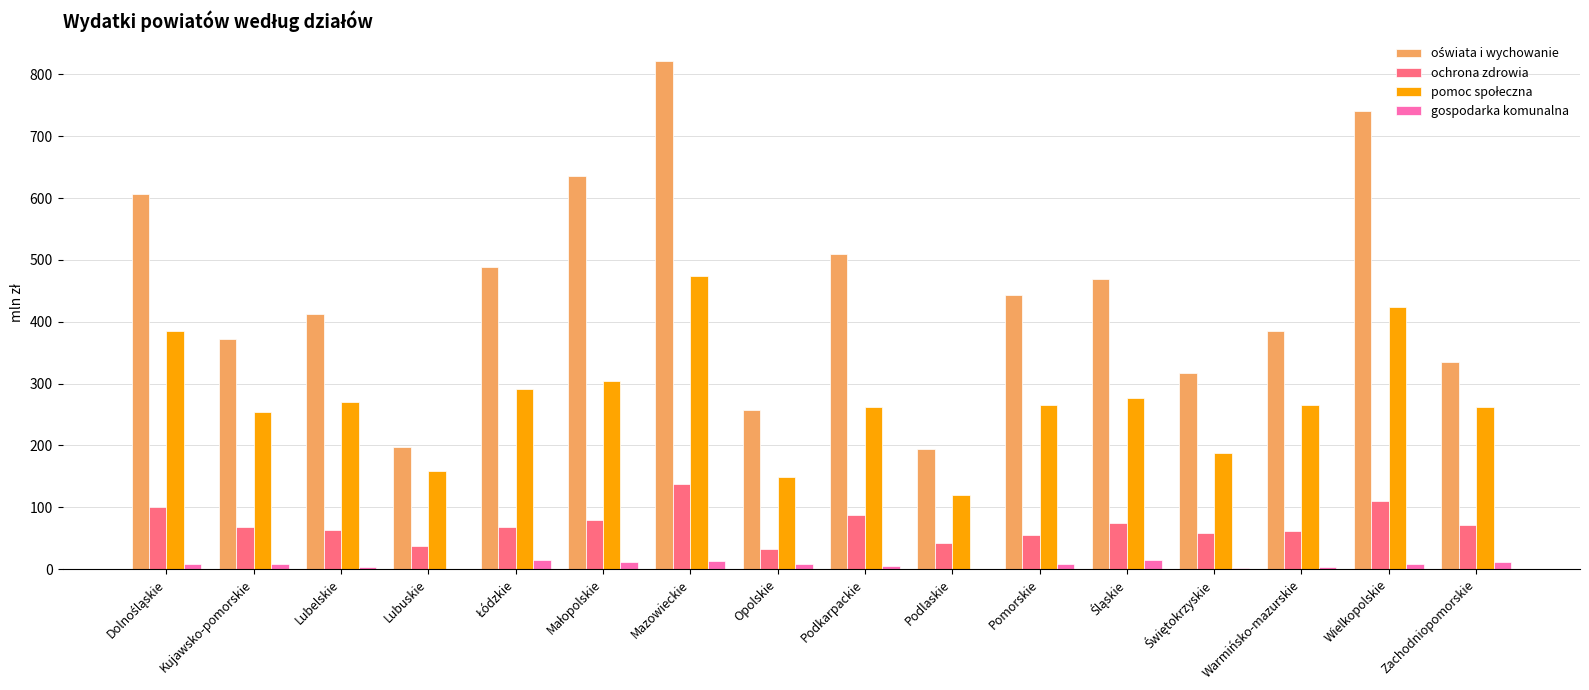

At which category does the chart reach its peak across all series?

Mazowieckie